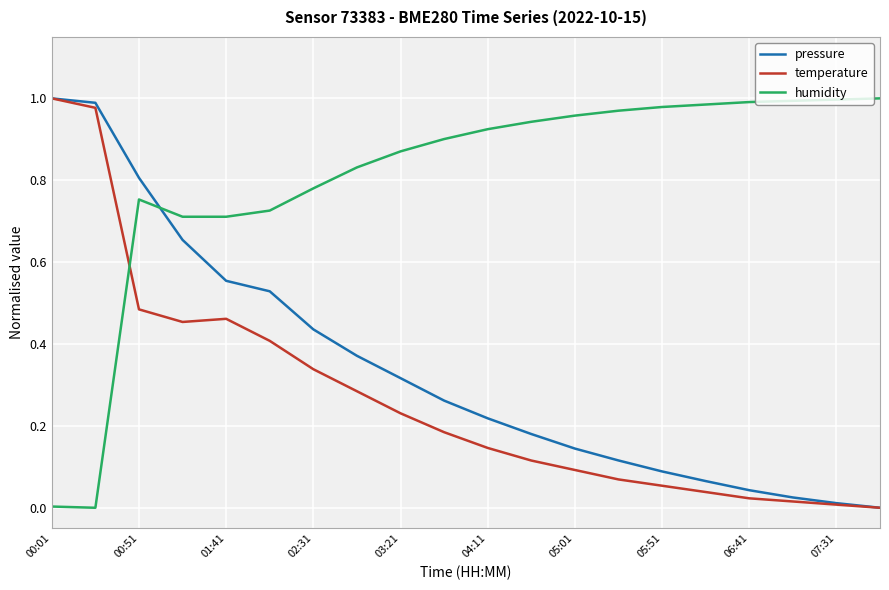

After their last crossing, which series has the higher values: humidity or temperature?

humidity